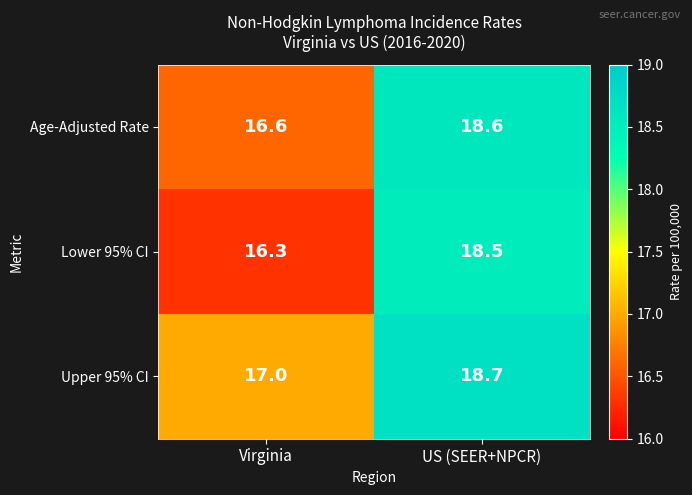

Reading left to right, list all the values displayed in this chart.

Age-Adjusted Rate: 16.6	18.6
Lower 95% CI: 16.3	18.5
Upper 95% CI: 17.0	18.7